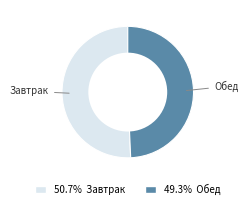

Is there a majority slice in this chart?

Yes